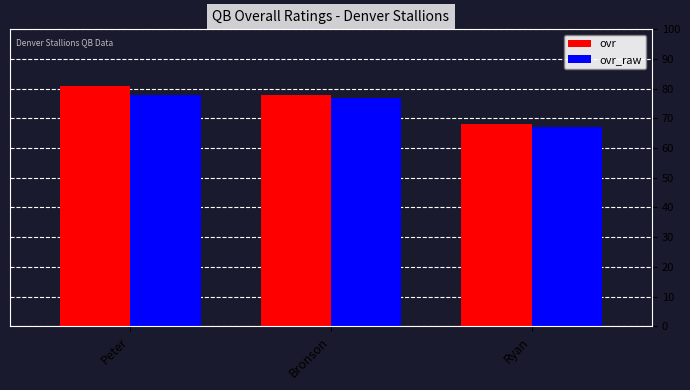

Reading left to right, list all the values displayed in this chart.

ovr: Peter=81	Bronson=78	Ryan=68
ovr_raw: Peter=78	Bronson=77	Ryan=67